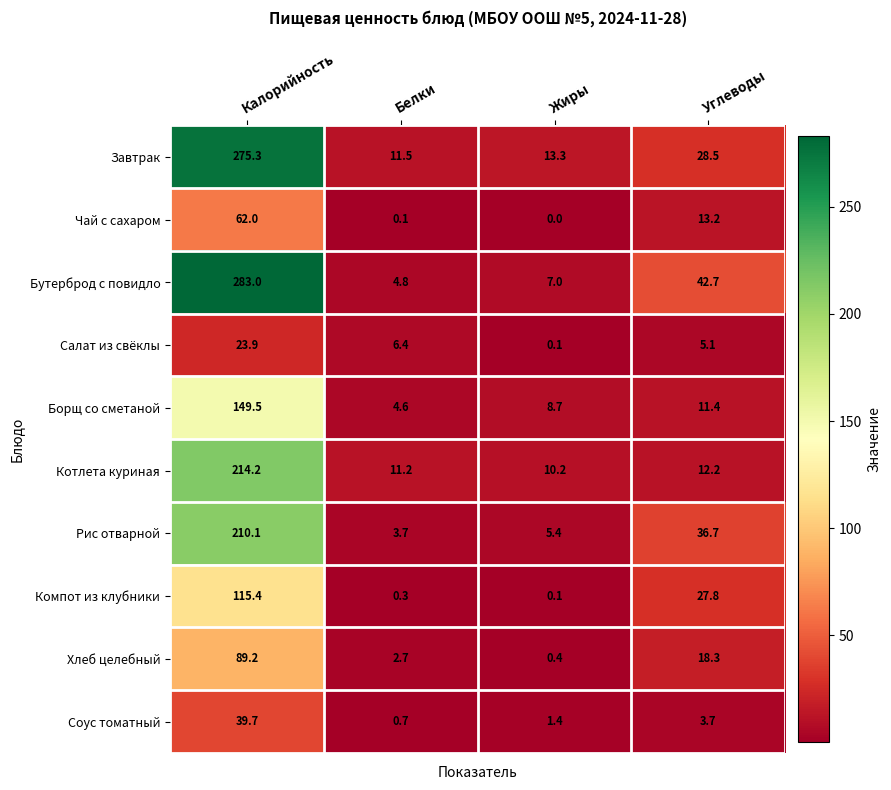

Rank the categories by Бутерброд с повидло value from highest to lowest.

Калорийность, Углеводы, Жиры, Белки